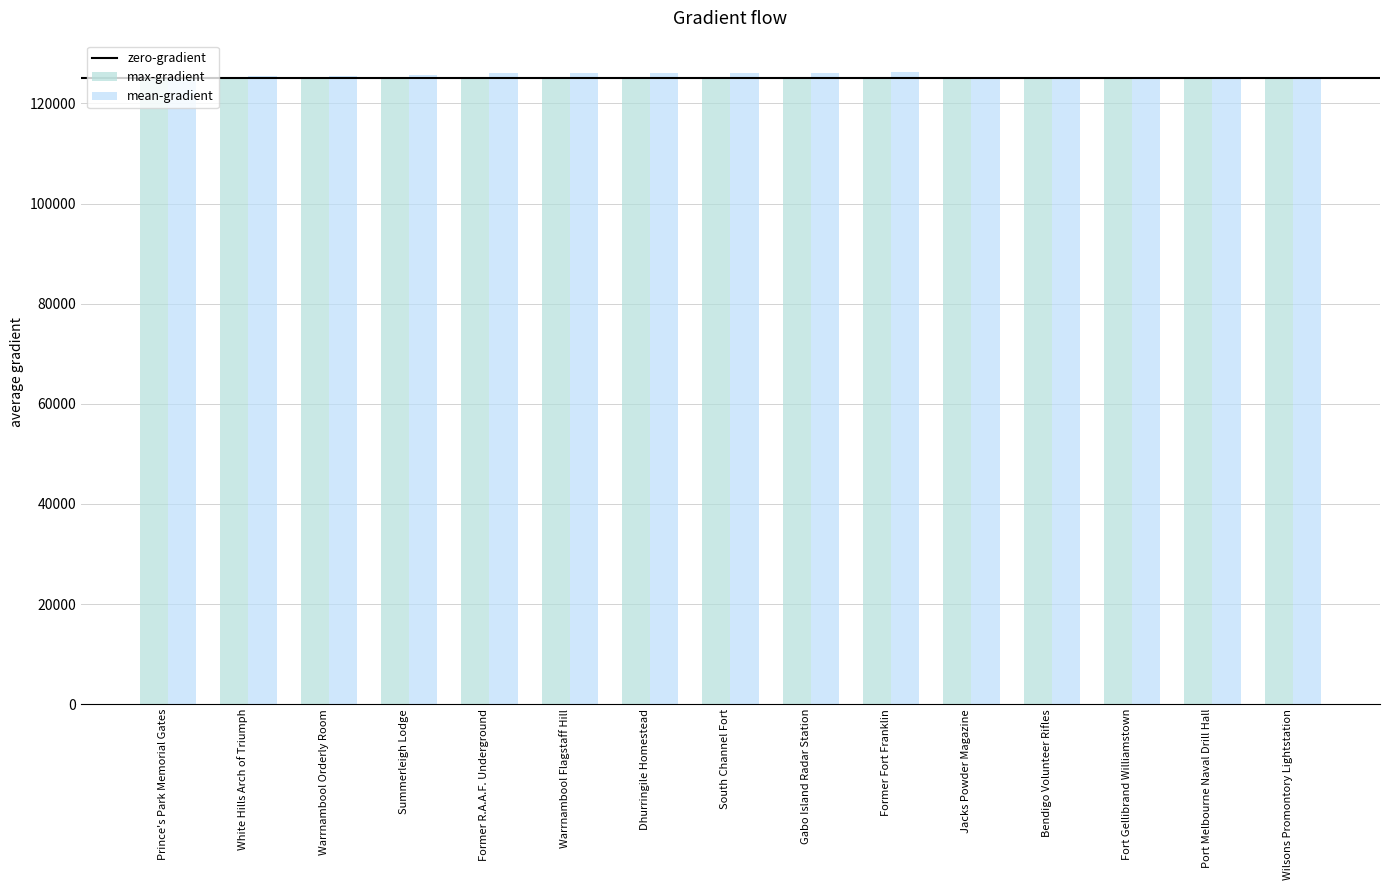

At which label does mean-gradient reach its minimum?

Jacks Powder Magazine